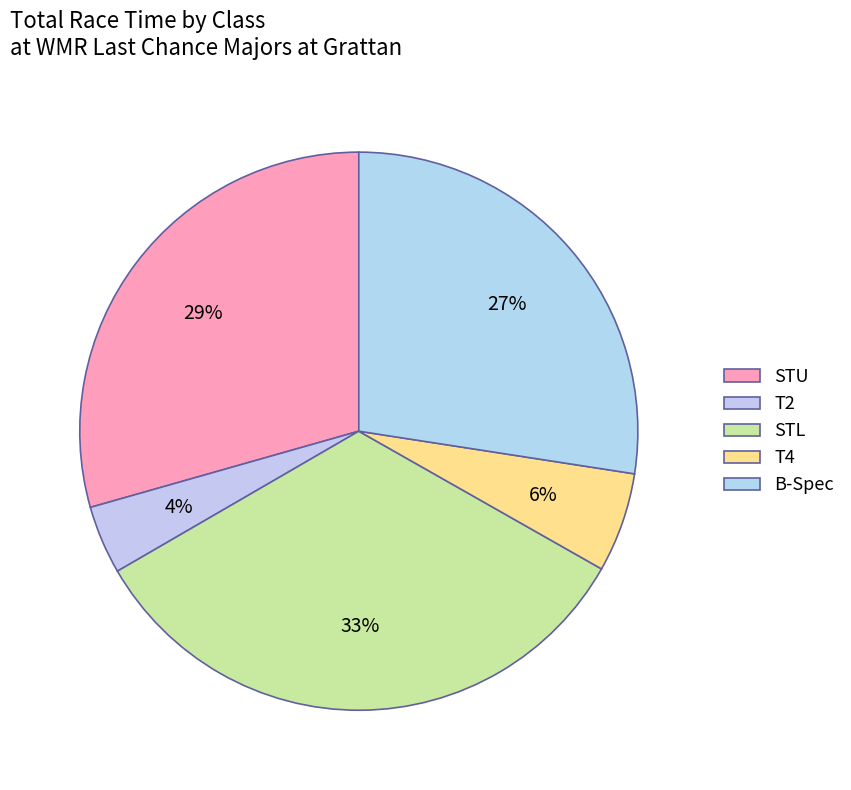

Is there any slice that represents more than half of the pie?

No